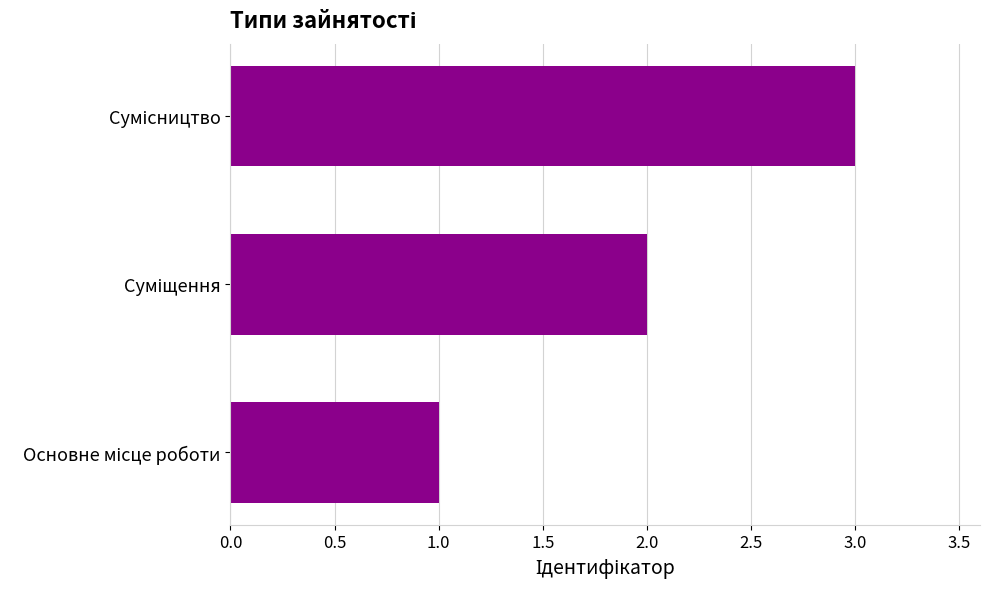

What is the sum of all values?

6